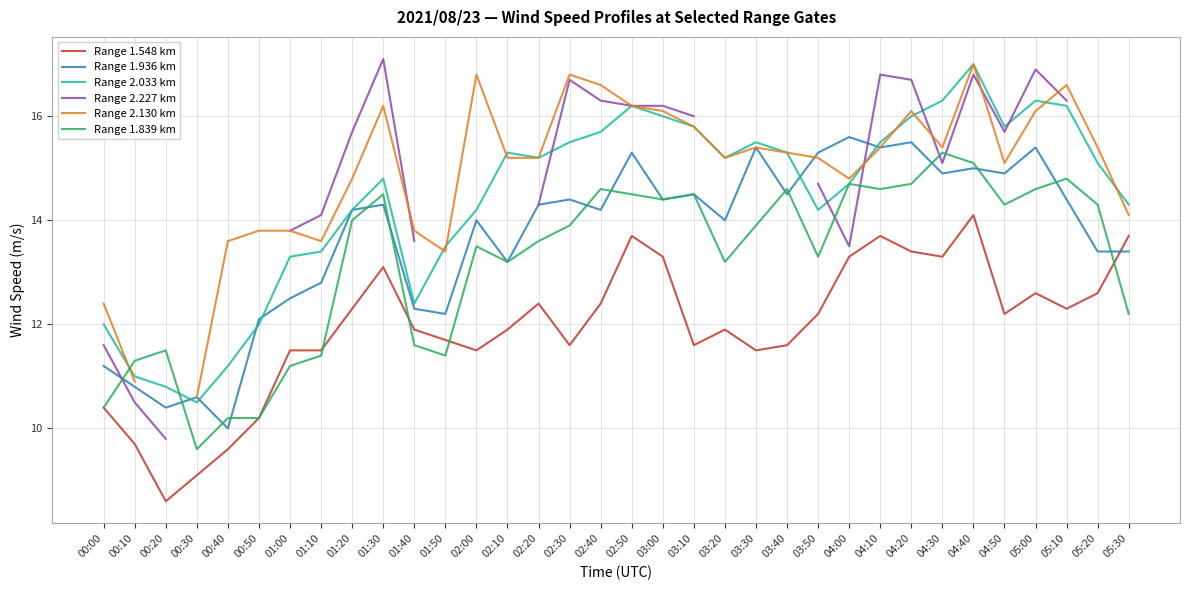

Where is the first local maximum for Range 2.033 km?

01:30